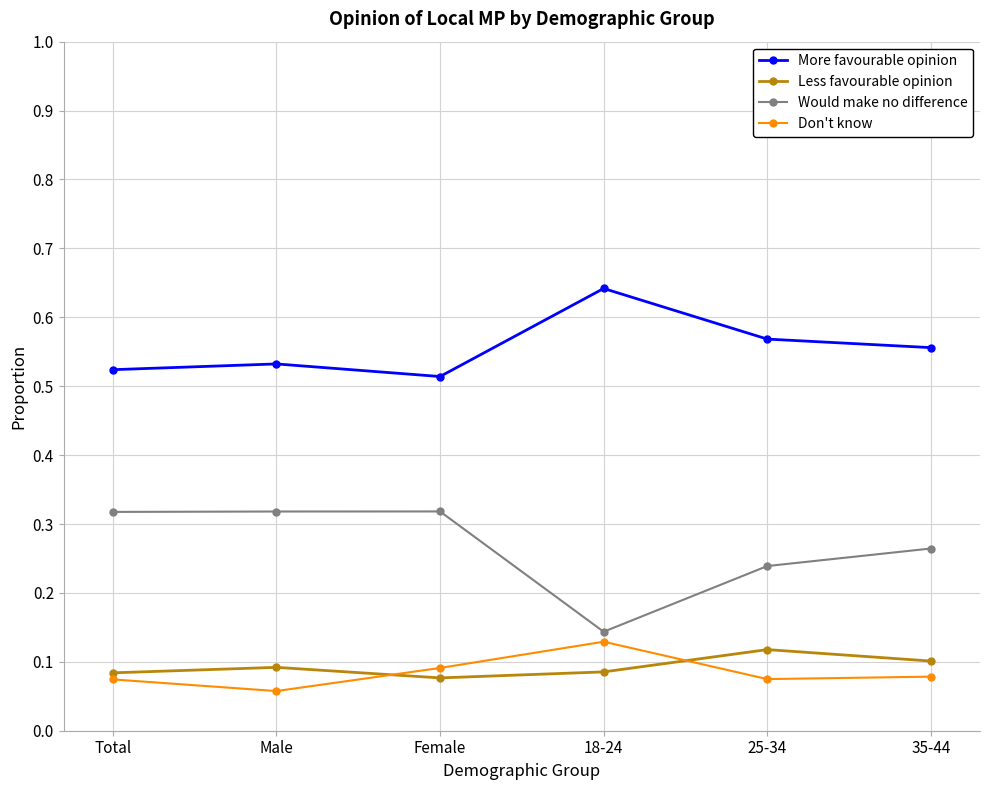

How many lines are shown in the chart?

4